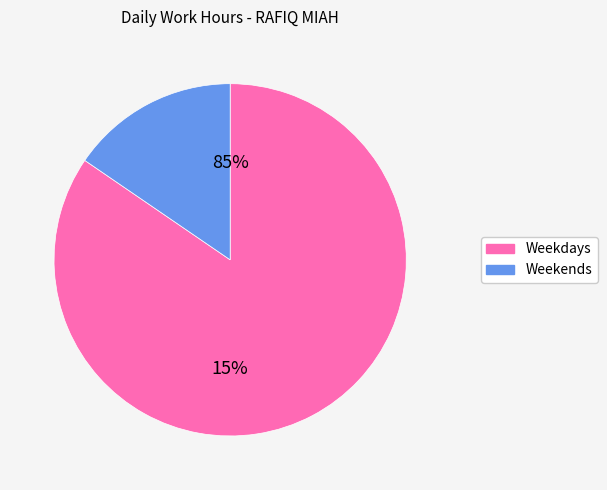

Is it true that Sat 4 is 8% of the pie?

False